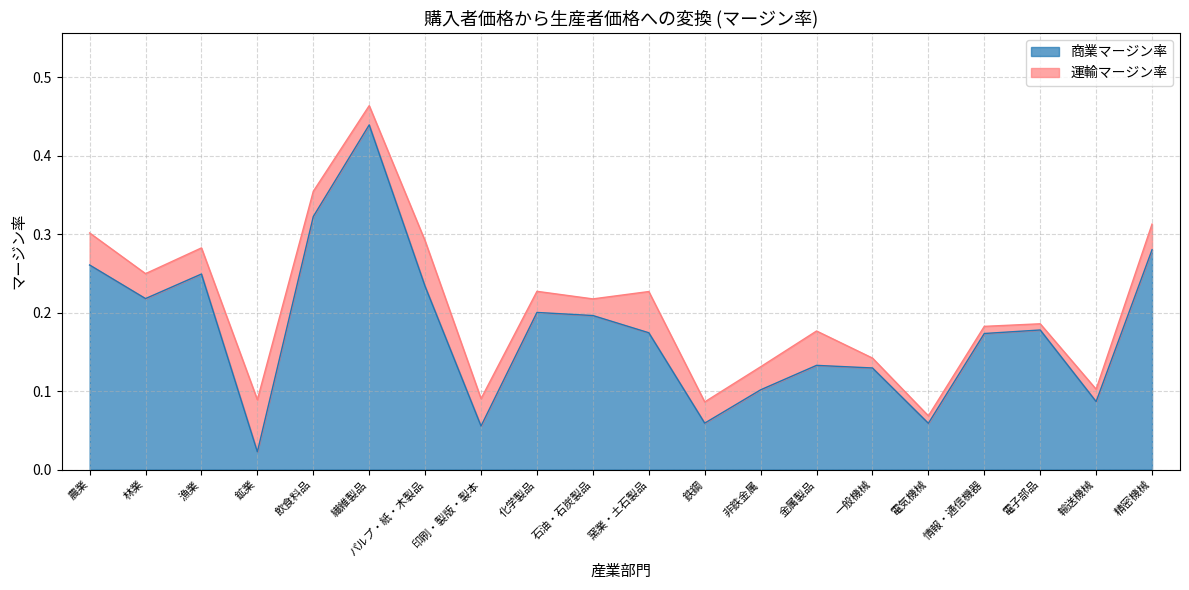

Reading left to right, list all the values displayed in this chart.

0.3	0.2	0.2	0.0	0.3	0.4	0.2	0.1	0.2	0.2	0.2	0.1	0.1	0.1	0.1	0.1	0.2	0.2	0.1	0.3